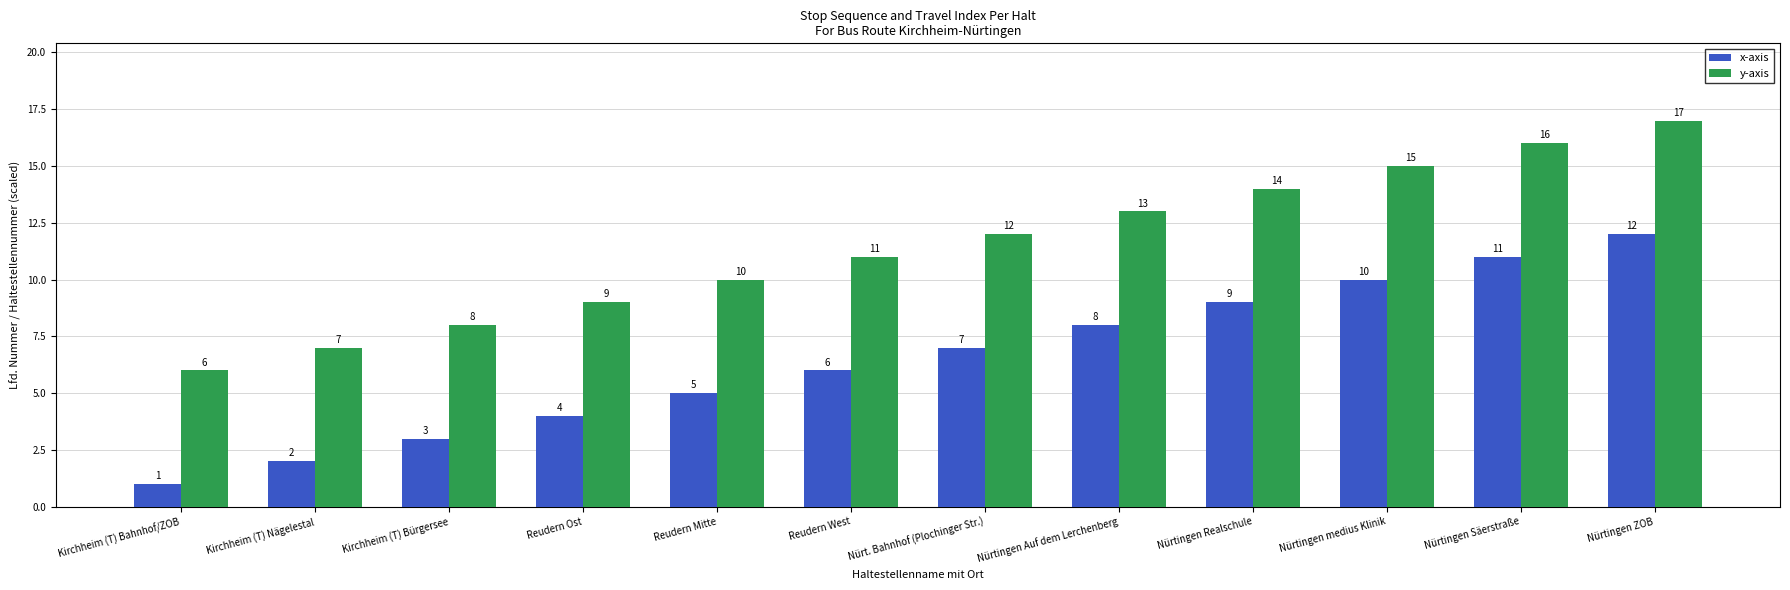

Which category has the highest value in the x-axis series?

Nürtingen ZOB